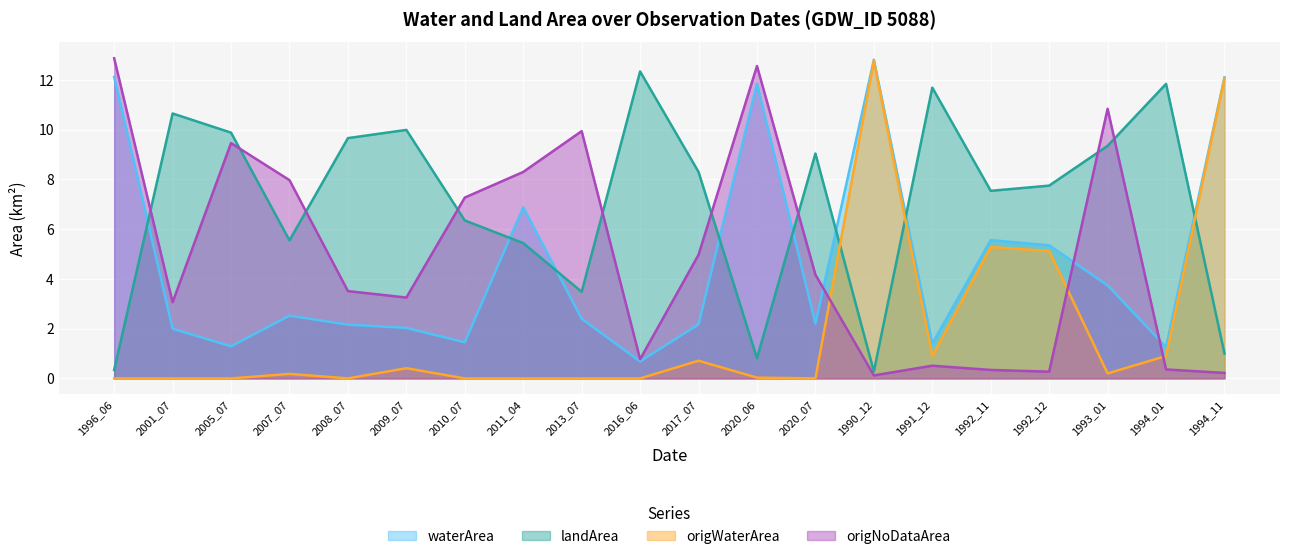

At how many categories does at least one series exceed 0?

20